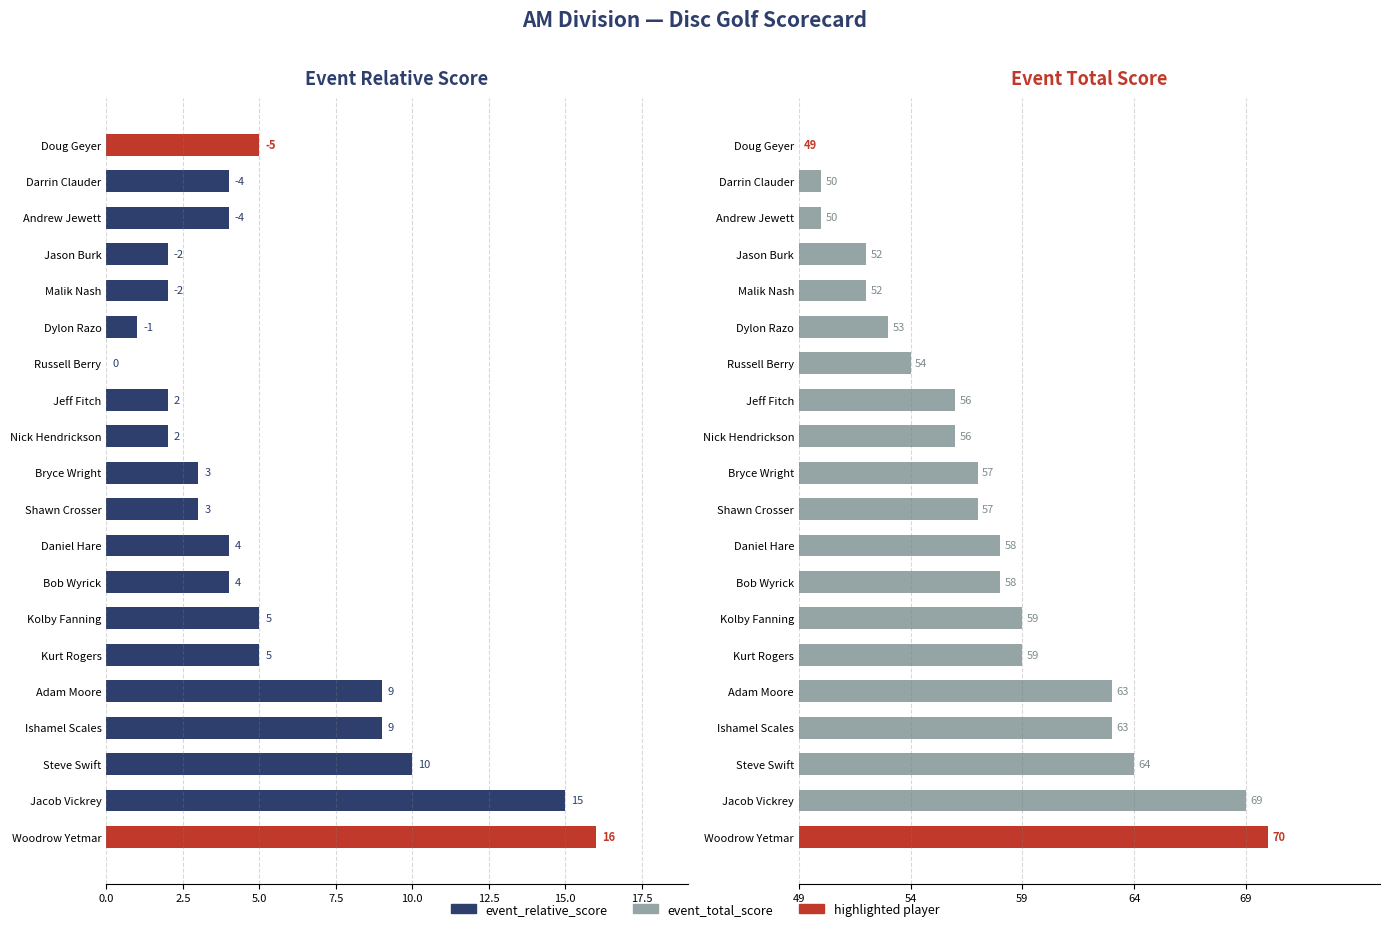

What is the maximum value shown in the chart?

21